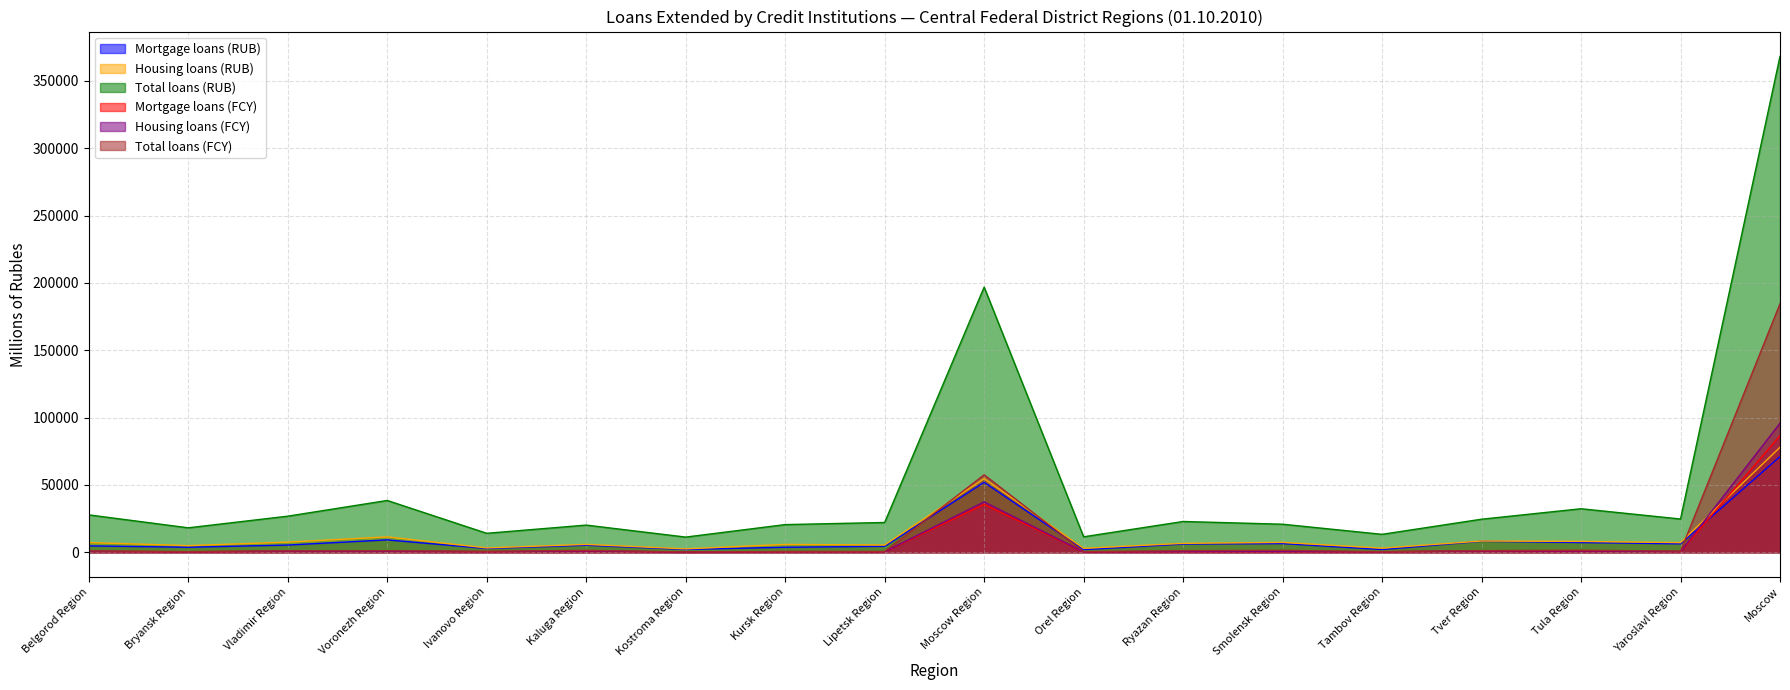

What is the sum of all Total loans (RUB) values?

914159